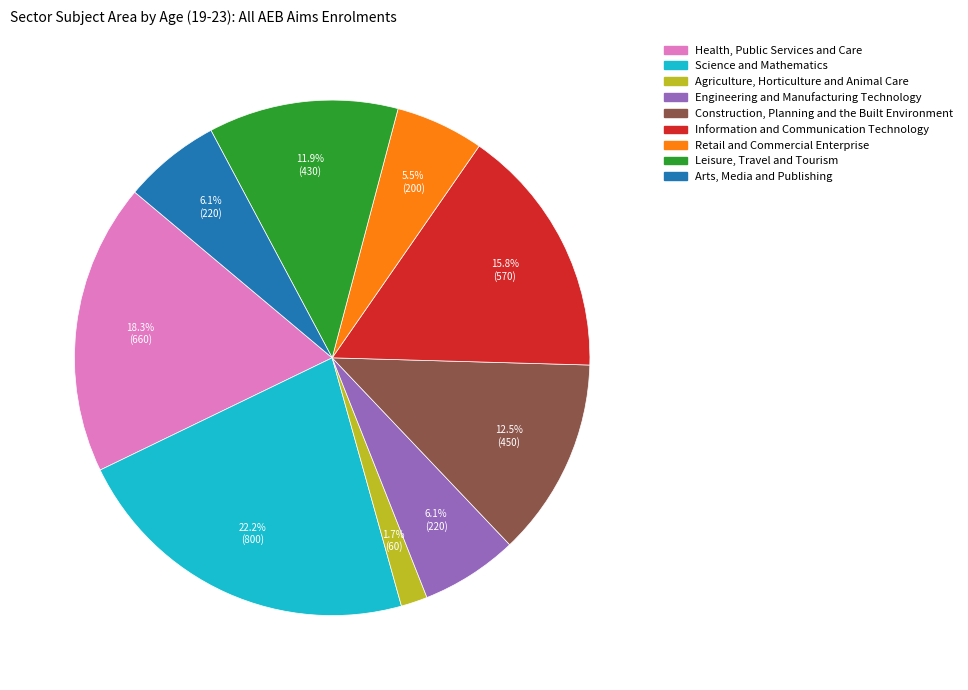

Which category has the smallest portion of the pie?

Agriculture, Horticulture and Animal Care